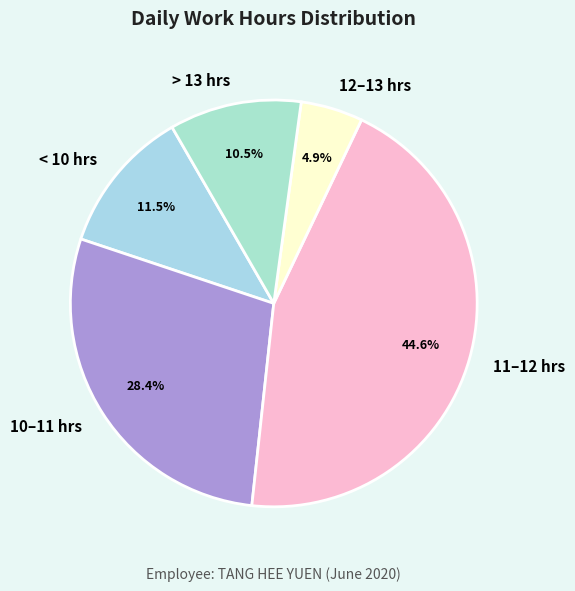

Does any single category account for the majority?

No